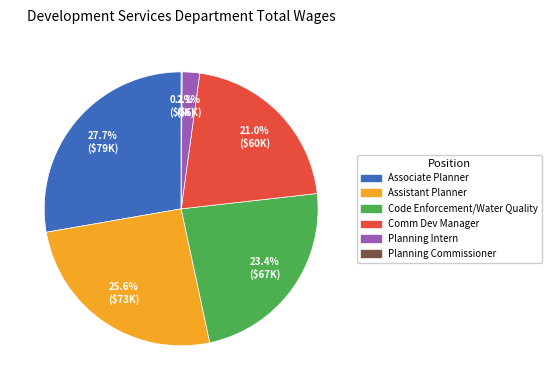

Is Comm Dev Manager the majority of the pie?

No